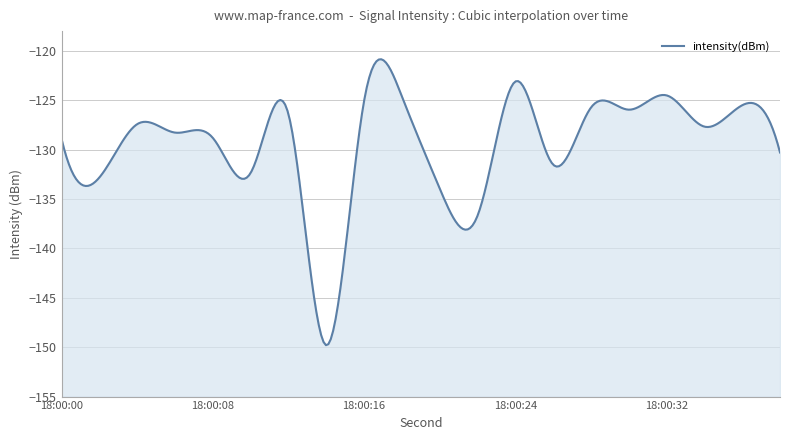

How many lines are shown in the chart?

1